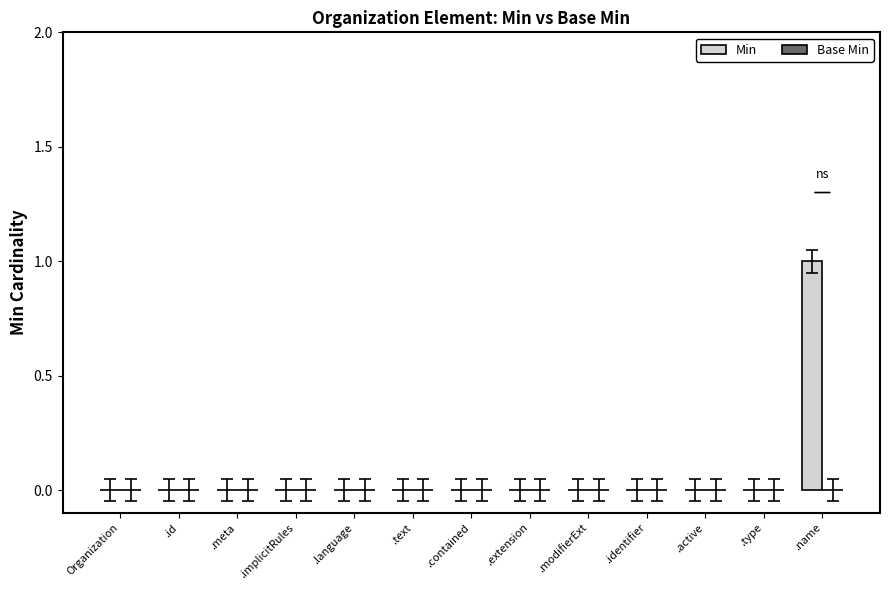

Is it true that the value at .contained is -1?

False